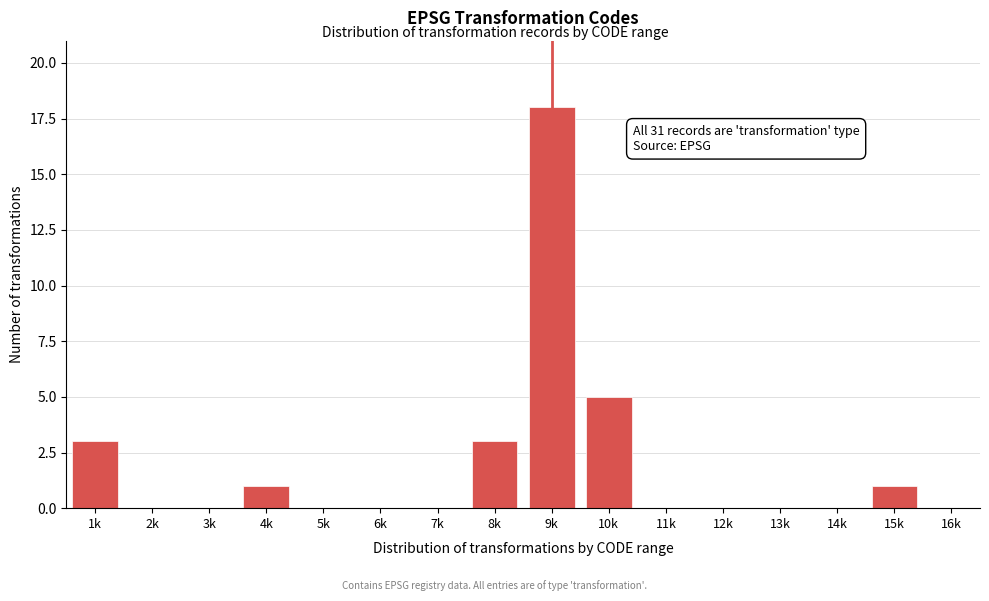

Reading right to left, transcribe all the data shown in this chart.

16k=0	15k=1	14k=0	13k=0	12k=0	11k=0	10k=5	9k=18	8k=3	7k=0	6k=0	5k=0	4k=1	3k=0	2k=0	1k=3